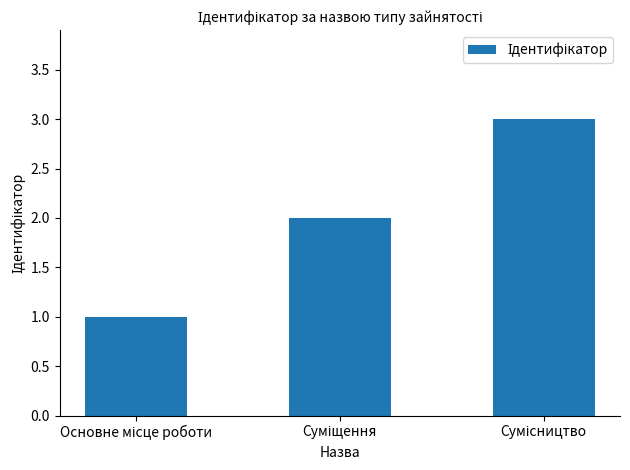

What is the greatest value displayed?

3